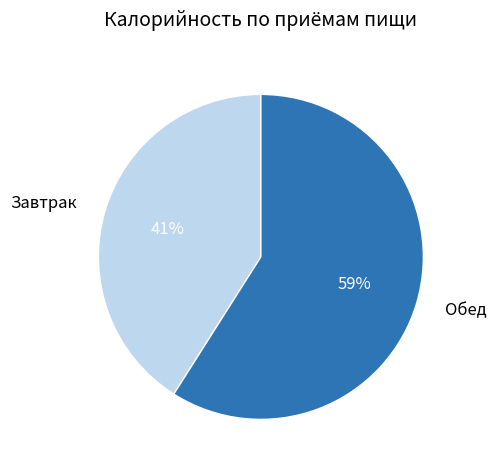

Combined, do Обед and Завтрак account for over 50%?

Yes